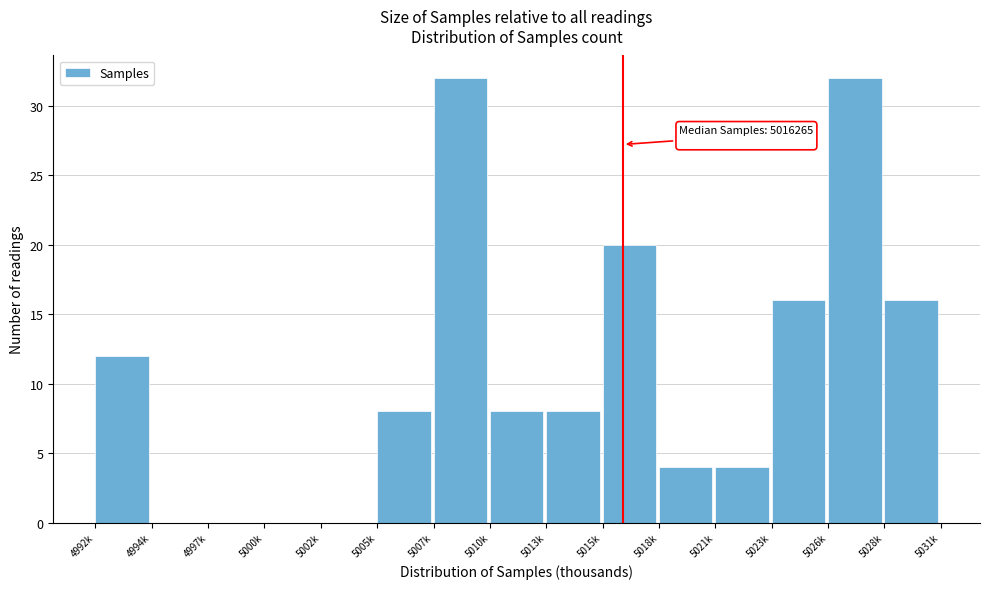

Reading left to right, list all the values displayed in this chart.

4992k=12	4994k=0	4997k=0	5000k=0	5002k=0	5005k=8	5007k=32	5010k=8	5013k=8	5015k=20	5018k=4	5021k=4	5023k=16	5026k=32	5028k=16